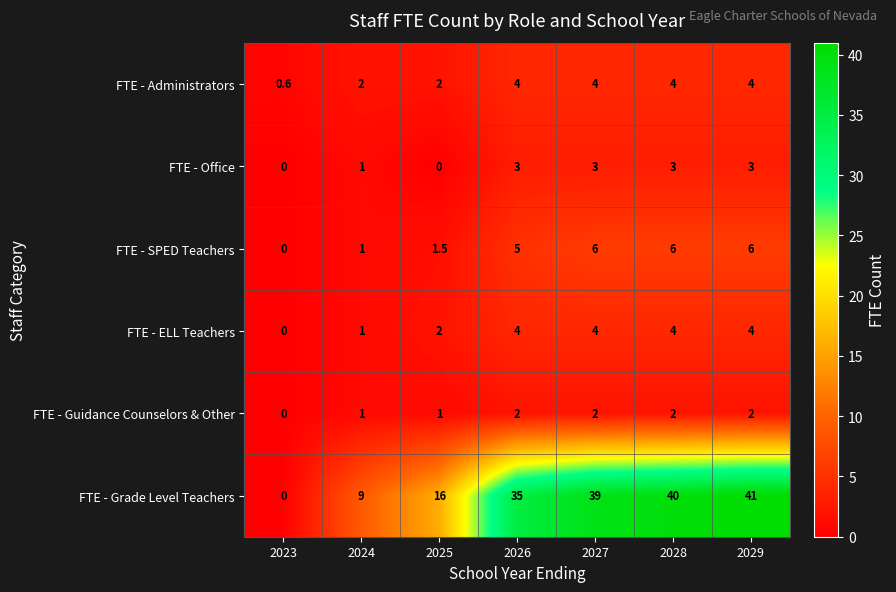

What is the difference between the highest and lowest values at 2025?

16.0